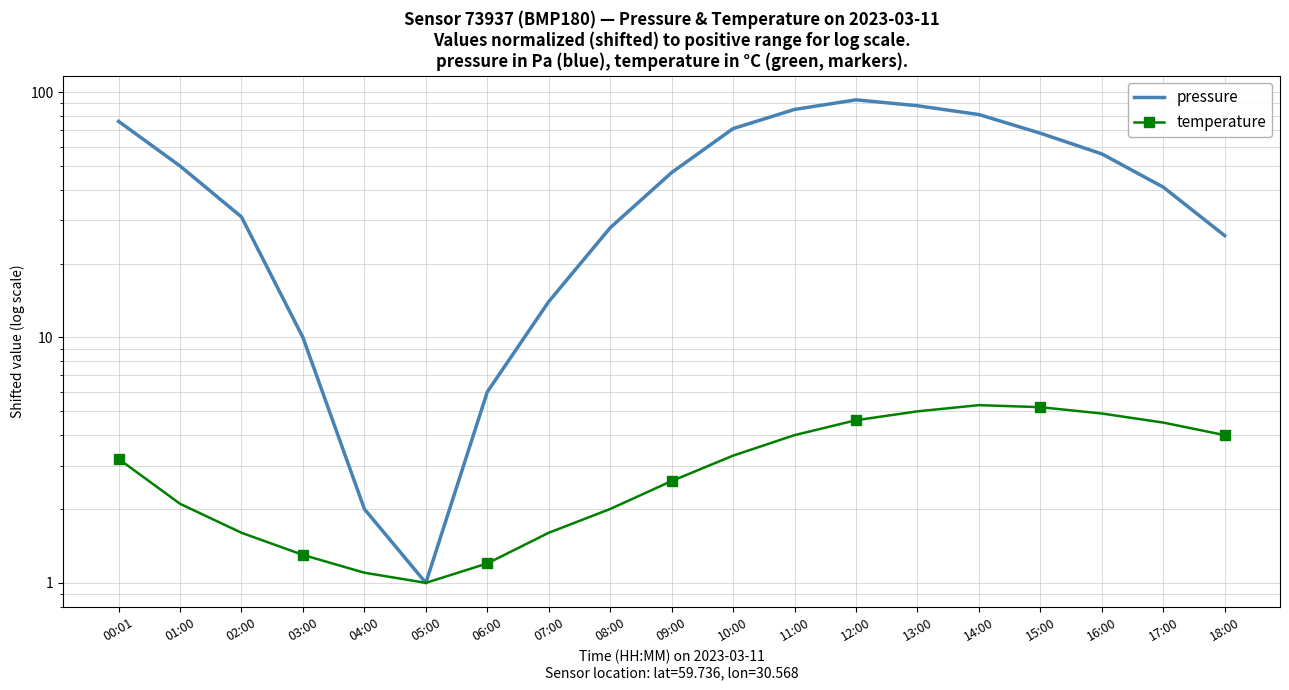

Where is pressure nearest to the value 47?

09:00